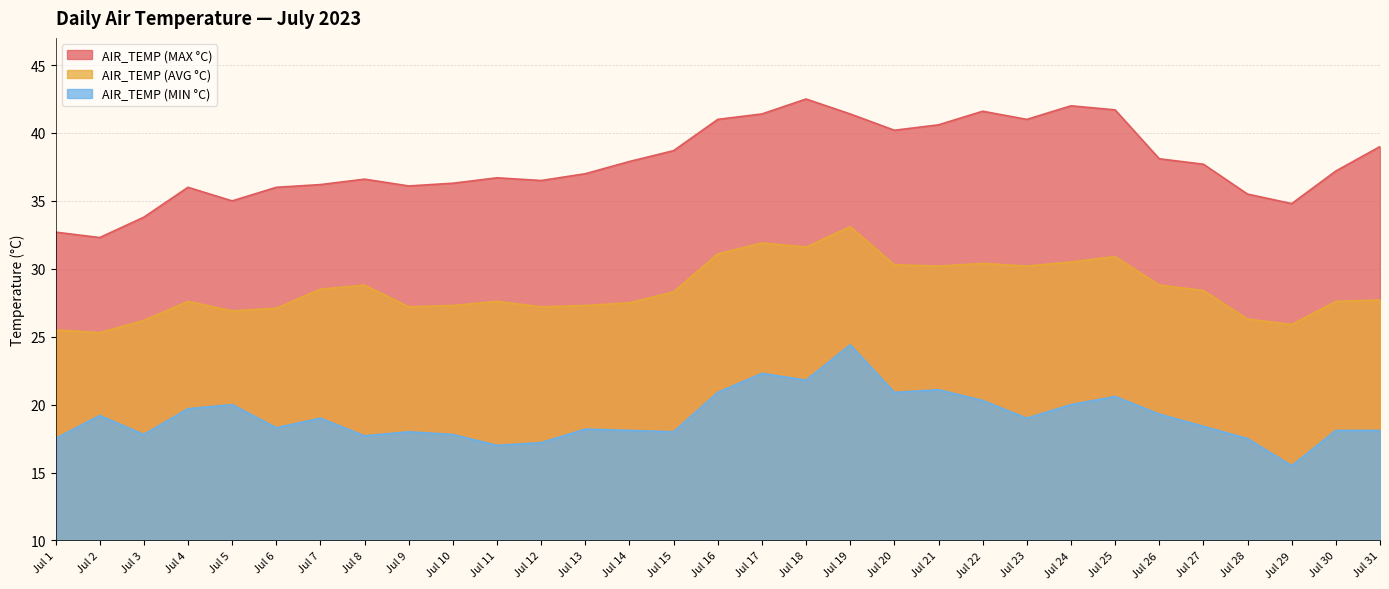

What is the value of the AIR_TEMP (MIN °C) point at the 28th from the left?

17.5